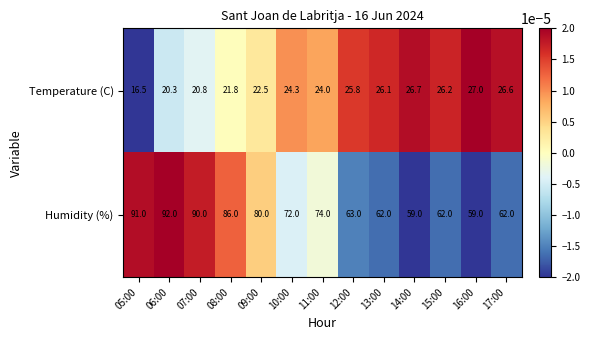

Which series has the largest total across all categories?

Humidity (%)